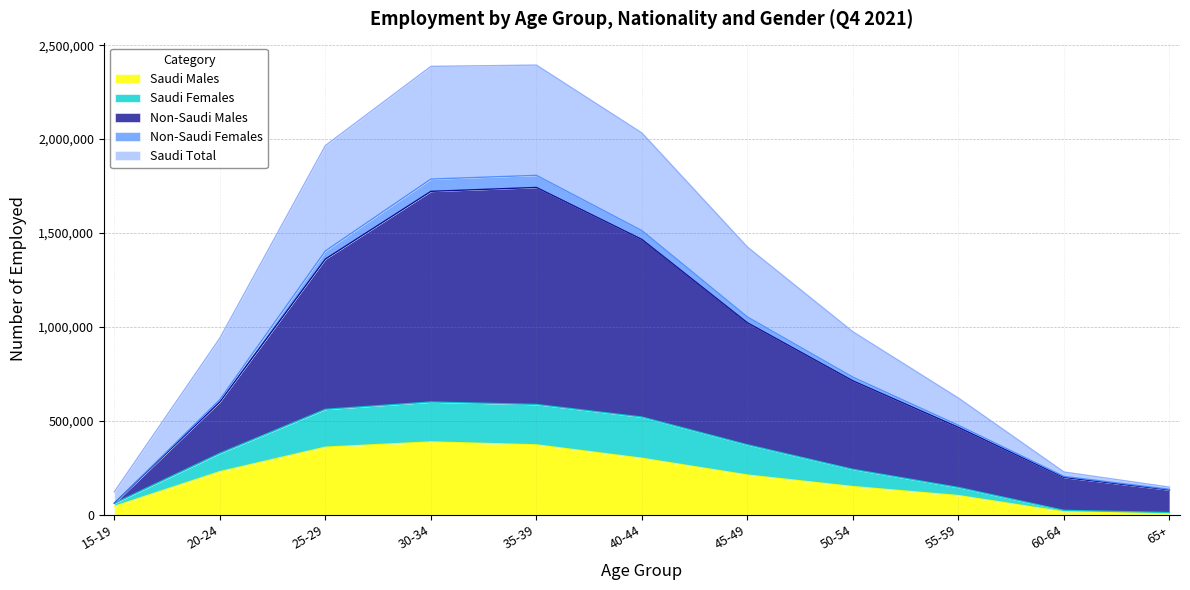

True or false: Saudi Females has more than 2 interior local peaks.

False